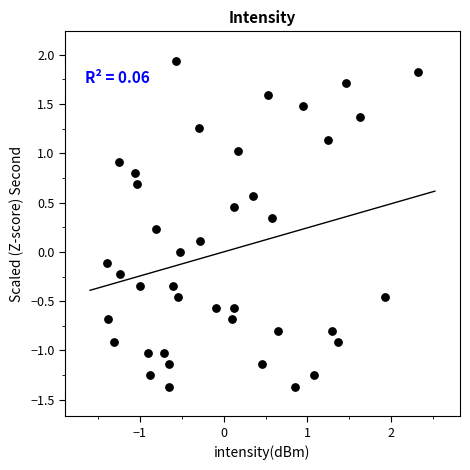

What is the range of X values (max minus min)?

3.7